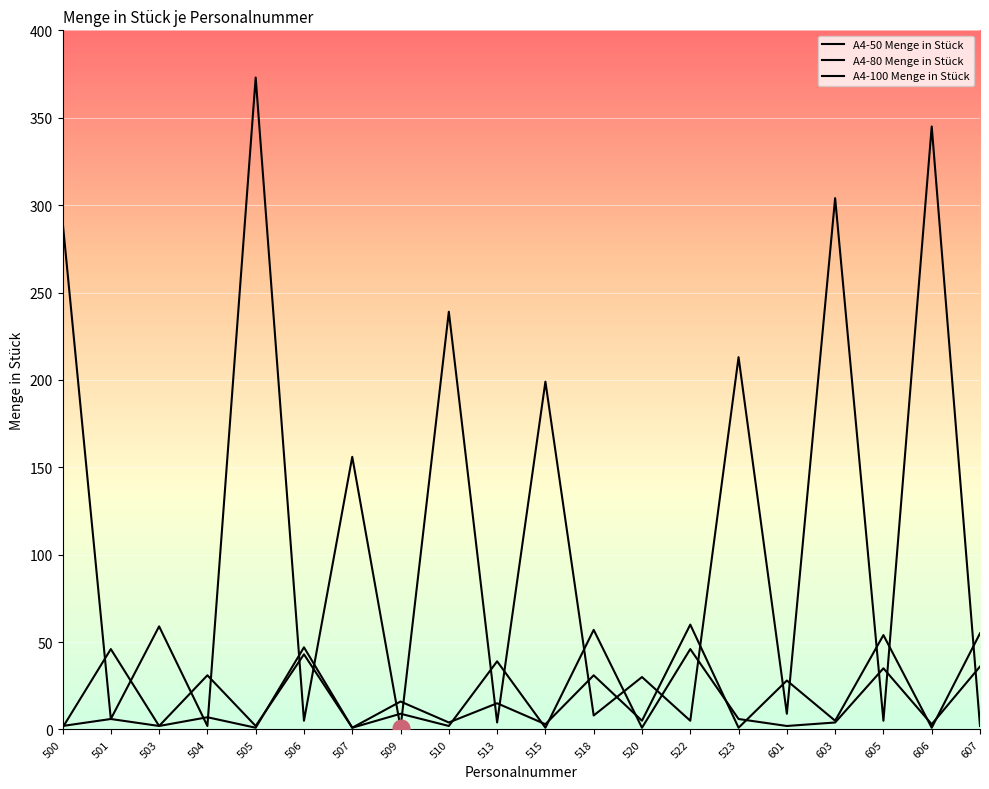

Where is the first local minimum for A4-100 Menge in Stück?

503